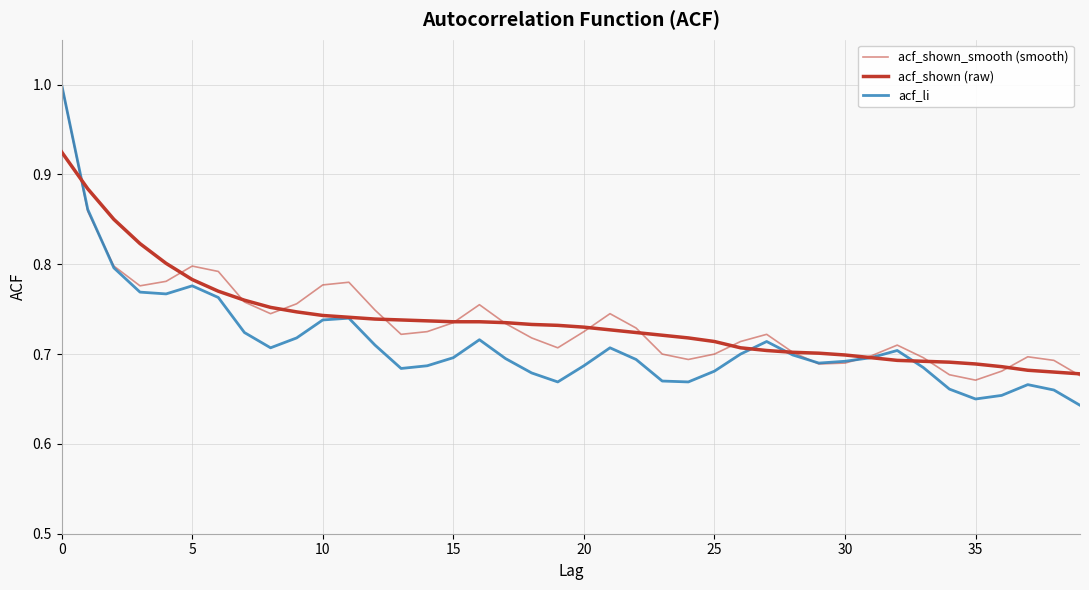

The acf_shown series shows 0.2 at 33. True or false?

False